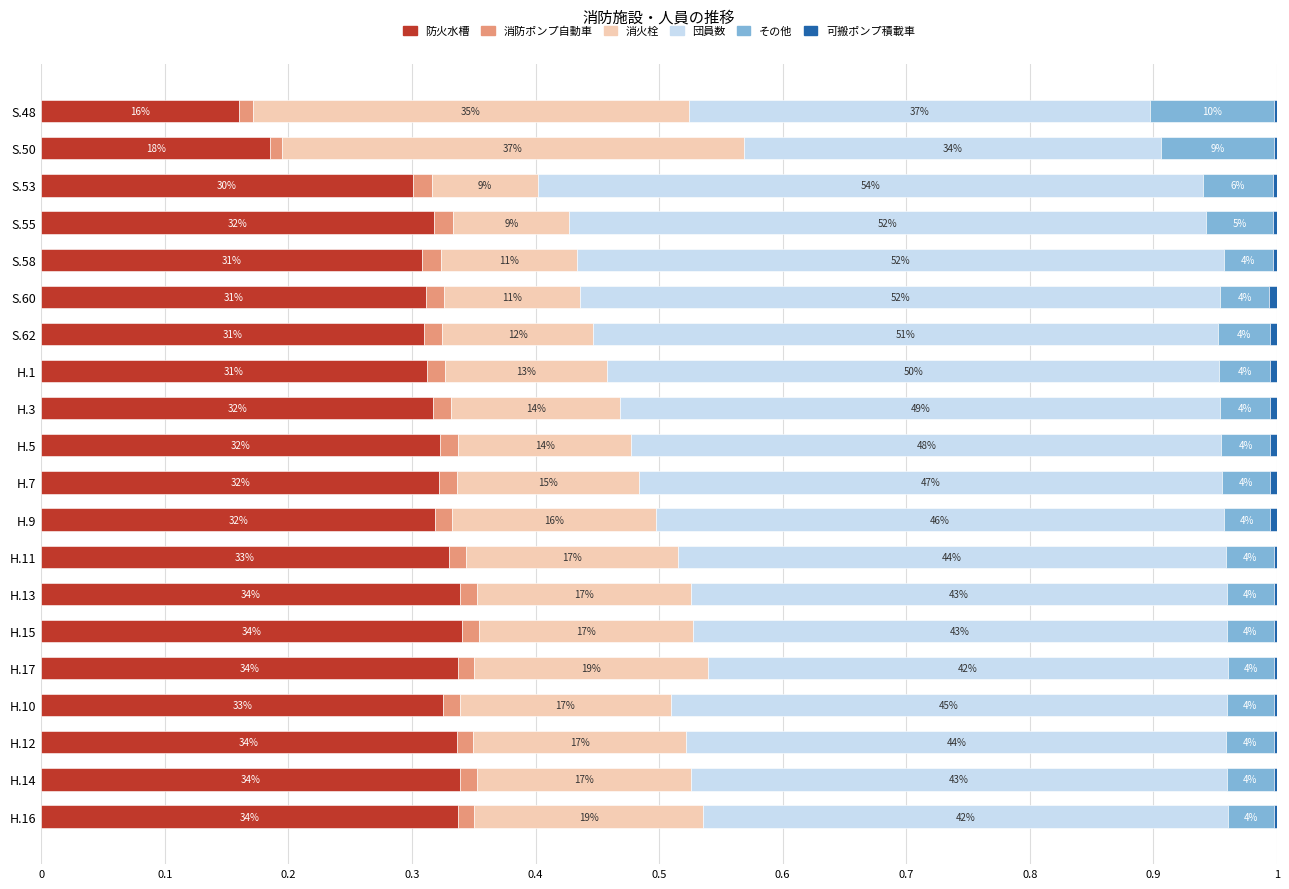

At how many categories does at least one series exceed 0?

20